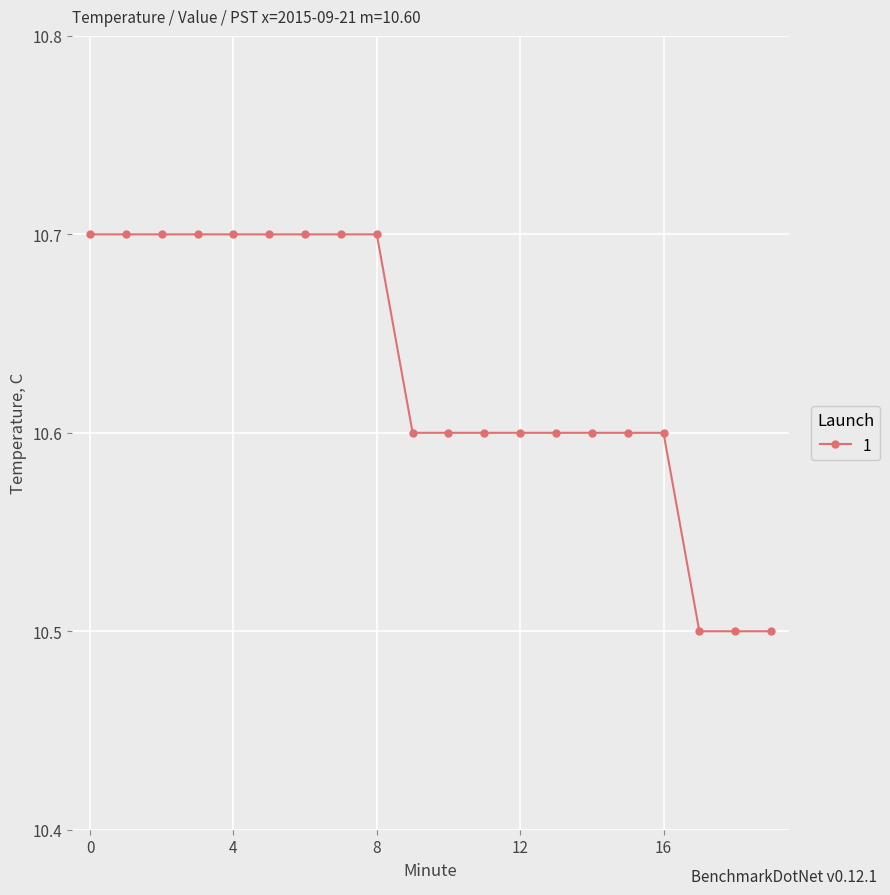

What is the value of the 8th point from the left?

10.7